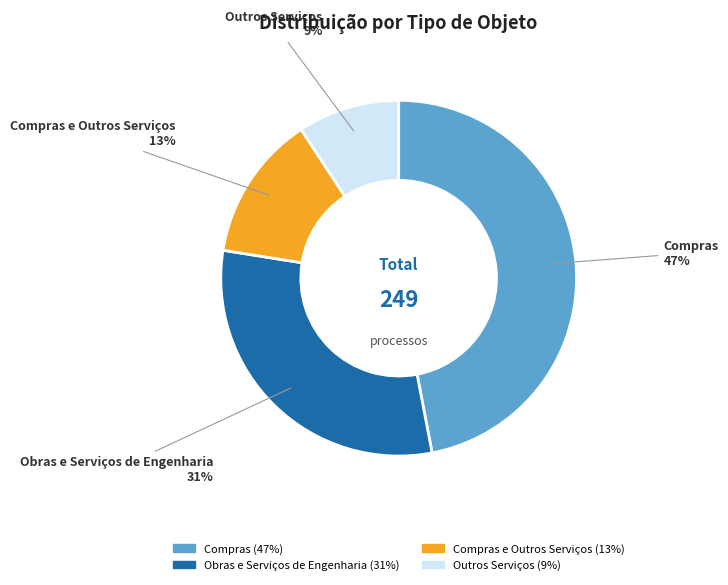

To the nearest percent, what is the average slice percentage?

25%